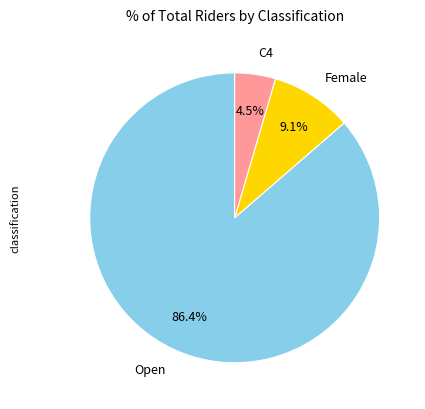

Count the number of slices in the pie.

3